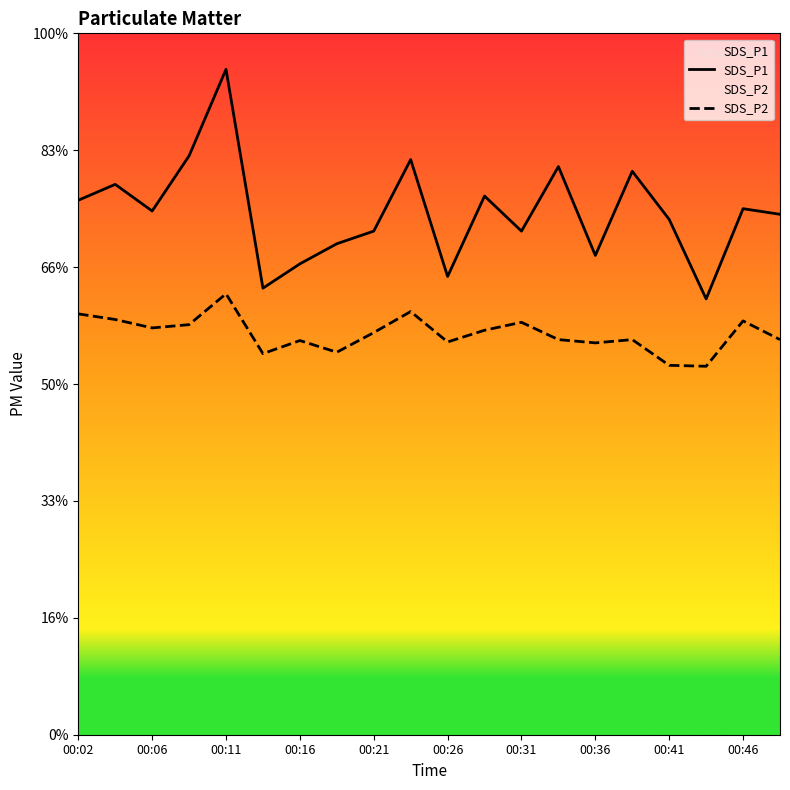

List the series in order of their peak value, lowest first.

SDS_P2, SDS_P1